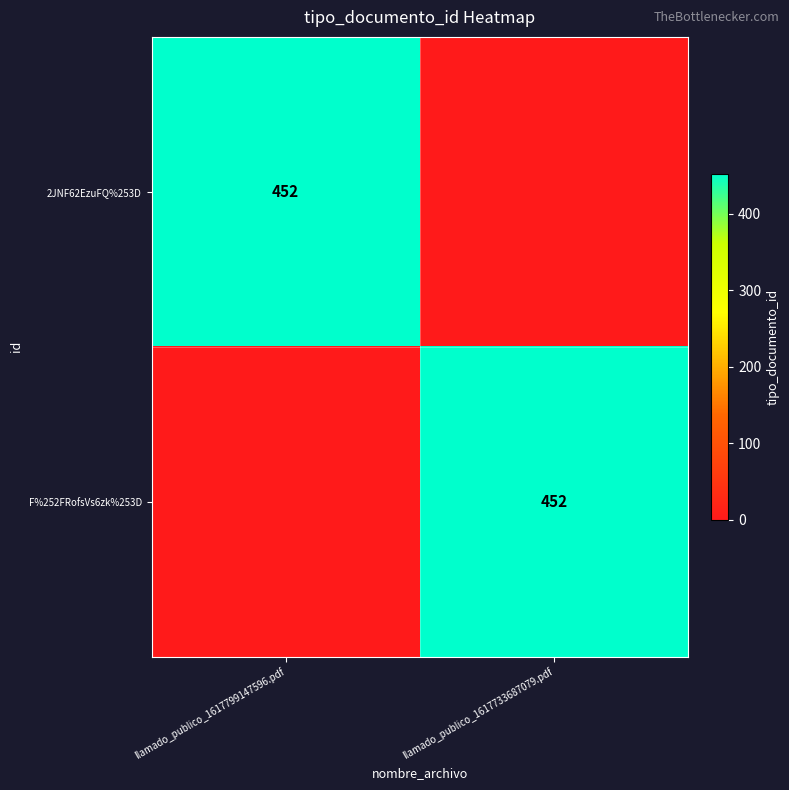

True or false: F%252FRofsVs6zk%253D has a value of 118 at llamado_publico_1617733687079.pdf.

False